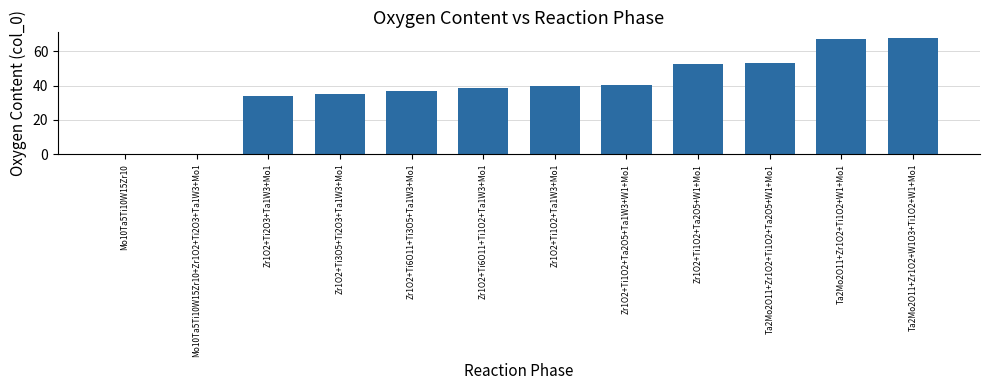

Count the number of categories in the chart.

12